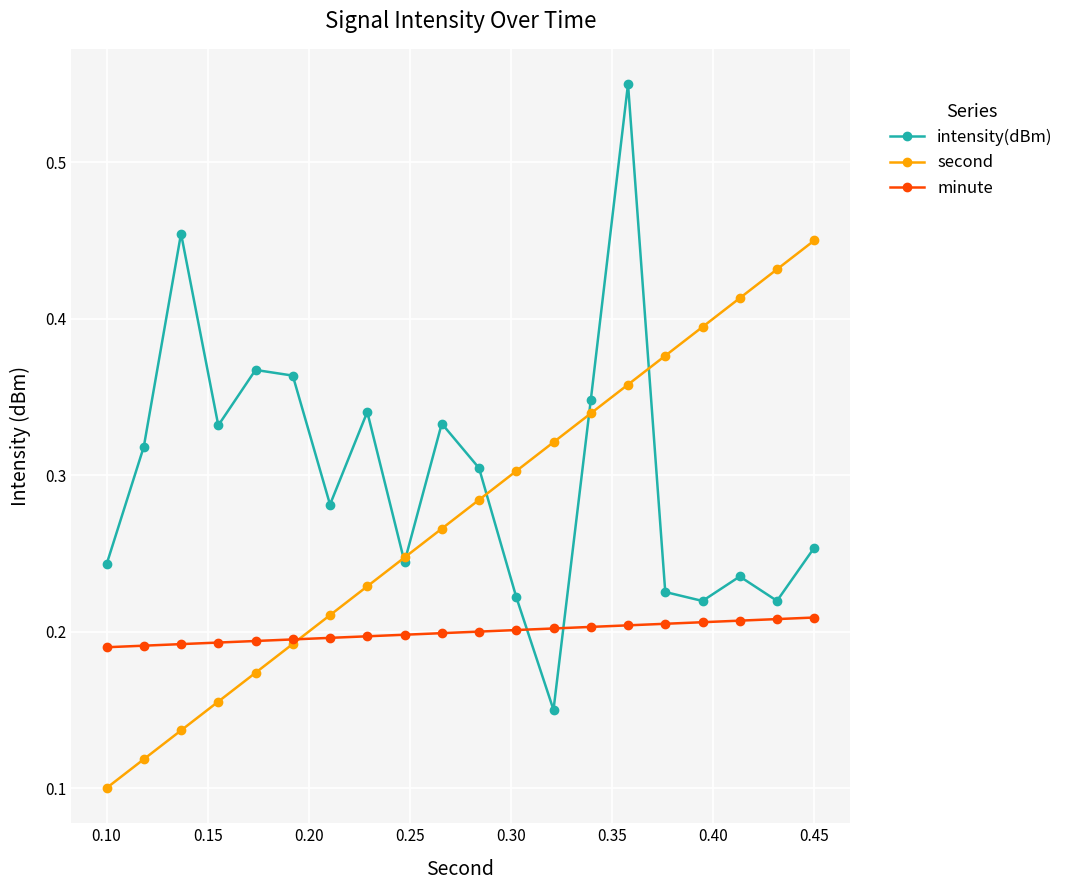

After their last crossing, which series has the higher values: minute or intensity(dBm)?

intensity(dBm)